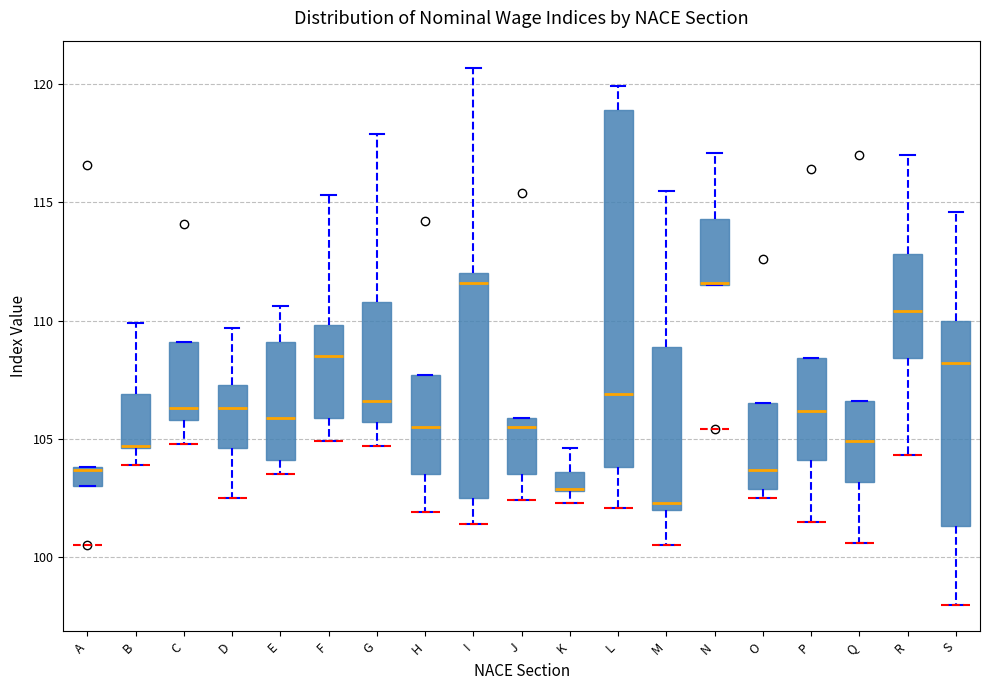

Reading left to right, read every box against the y-axis: the position of its median line, the range the box covers, and the ends of its whiskers. The values are not printed on the chart, so give them approximately, as read against the axis.

A: median 103.5, box 103.0 to 104.0, whiskers 103.0 to 104.0
B: median 104.5, box 104.5 to 107.0, whiskers 104.0 to 110.0
C: median 106.5, box 106.0 to 109.0, whiskers 105.0 to 109.0
D: median 106.5, box 104.5 to 107.5, whiskers 102.5 to 109.5
E: median 106.0, box 104.0 to 109.0, whiskers 103.5 to 110.5
F: median 108.5, box 106.0 to 110.0, whiskers 105.0 to 115.5
G: median 106.5, box 105.5 to 111.0, whiskers 104.5 to 118.0
H: median 105.5, box 103.5 to 107.5, whiskers 102.0 to 107.5
I: median 111.5, box 102.5 to 112.0, whiskers 101.5 to 120.5
J: median 105.5, box 103.5 to 106.0, whiskers 102.5 to 106.0
K: median 103.0, box 103.0 to 103.5, whiskers 102.5 to 104.5
L: median 107.0, box 104.0 to 119.0, whiskers 102.0 to 120.0
M: median 102.5, box 102.0 to 109.0, whiskers 100.5 to 115.5
N: median 111.5, box 111.5 to 114.5, whiskers 111.5 to 117.0
O: median 103.5, box 103.0 to 106.5, whiskers 102.5 to 106.5
P: median 106.0, box 104.0 to 108.5, whiskers 101.5 to 108.5
Q: median 105.0, box 103.0 to 106.5, whiskers 100.5 to 106.5
R: median 110.5, box 108.5 to 113.0, whiskers 104.5 to 117.0
S: median 108.0, box 101.5 to 110.0, whiskers 98.0 to 114.5